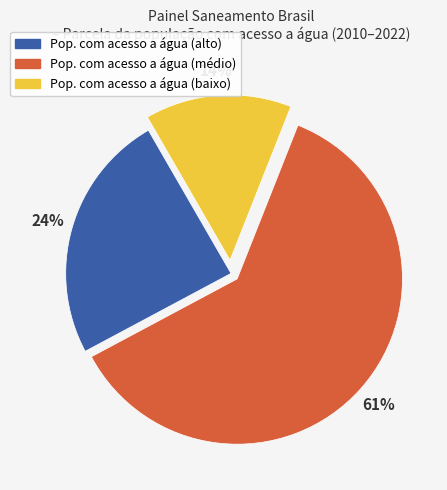

To the nearest percent, what is the difference between the largest and smallest slice percentages?

47%